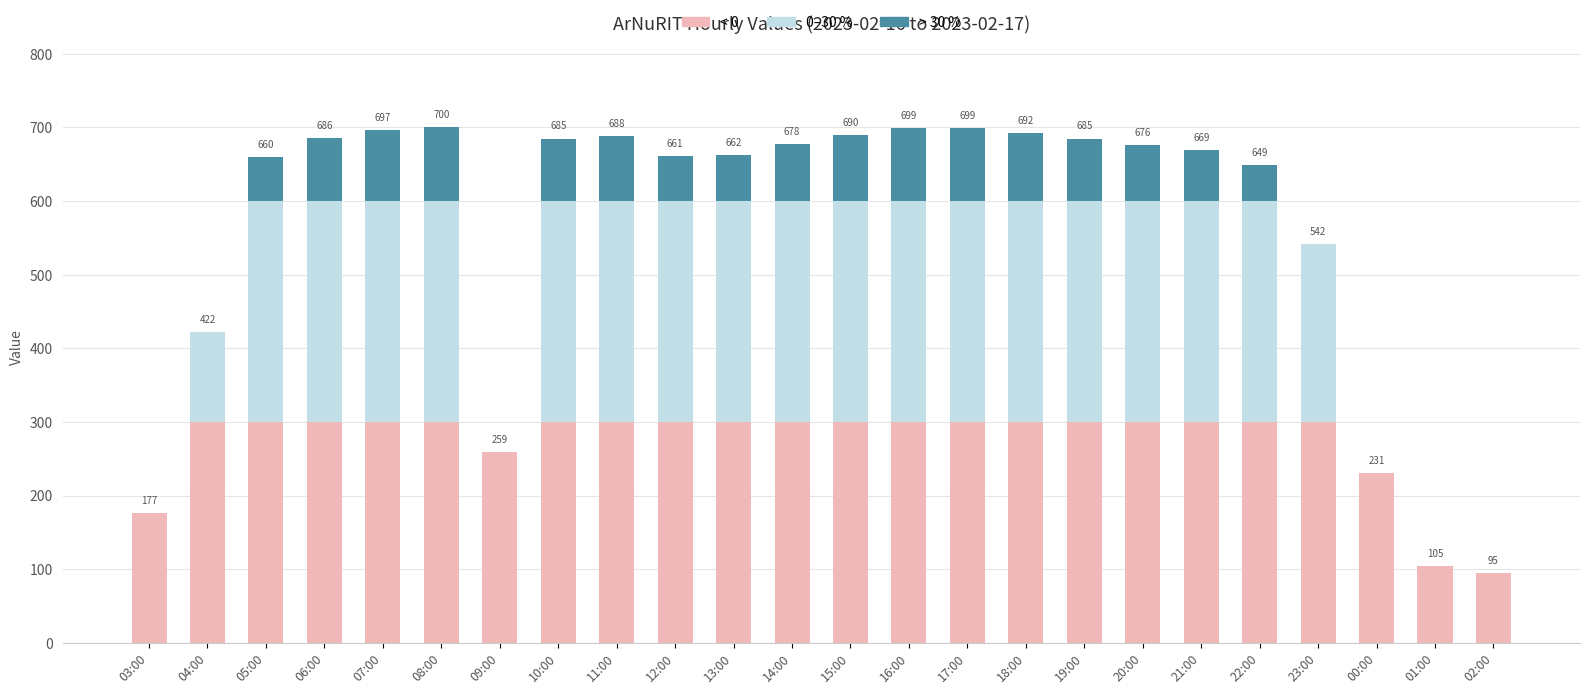

How many categories are shown in the chart?

24